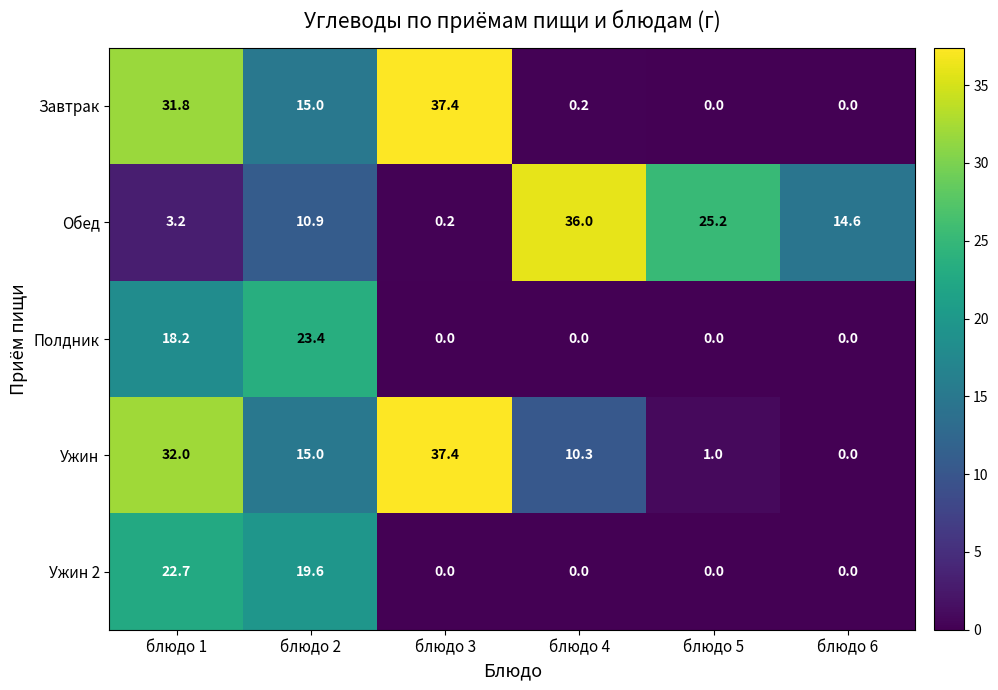

The value of Ужин 2 at блюдо 5 is 9.5. True or false?

False